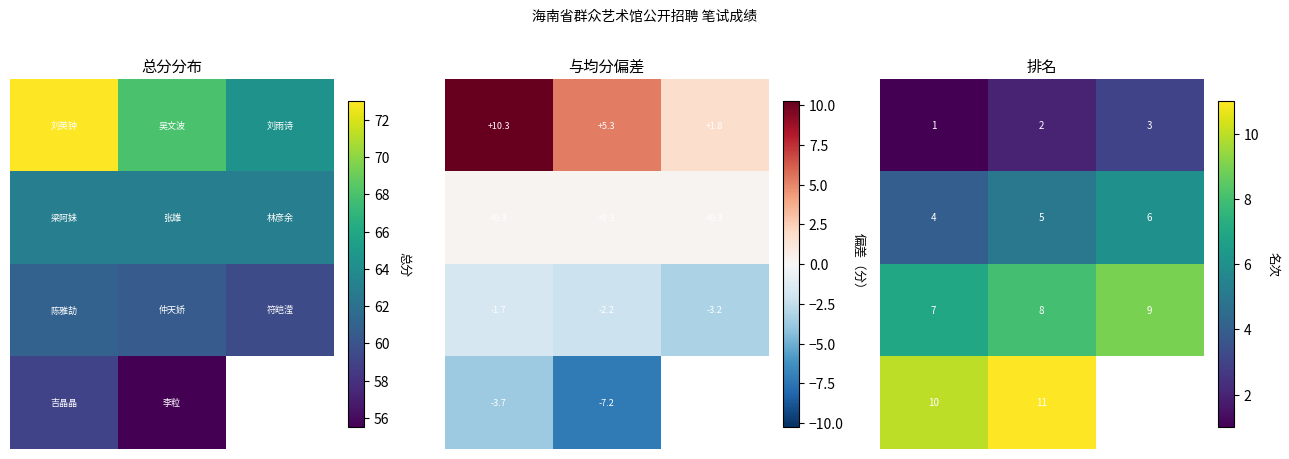

What is the average value of the 2.0 series?

8.0